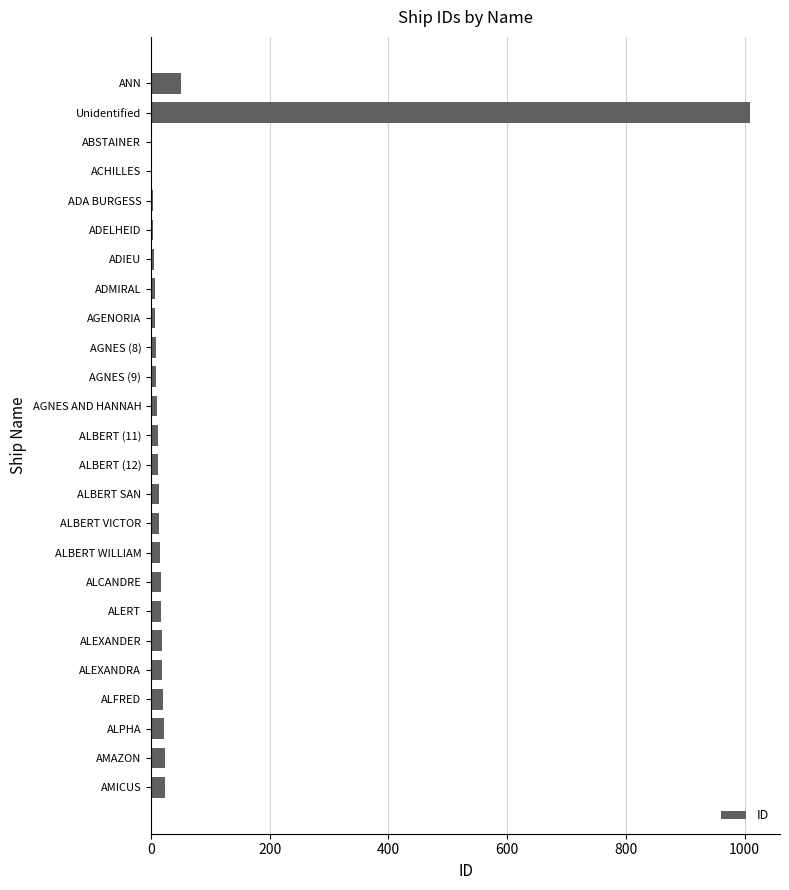

How many categories are shown in the chart?

25